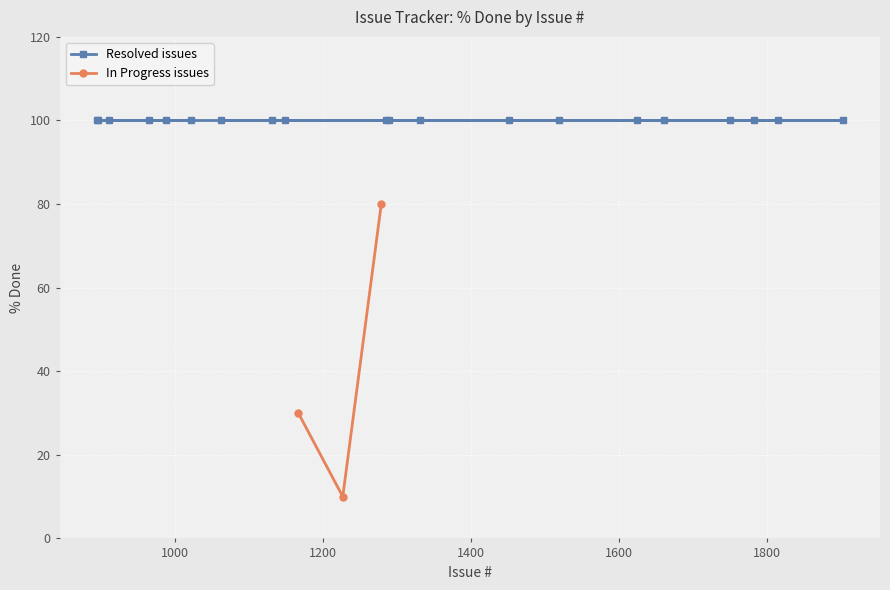

Count the values in the range 10 to 80.

3